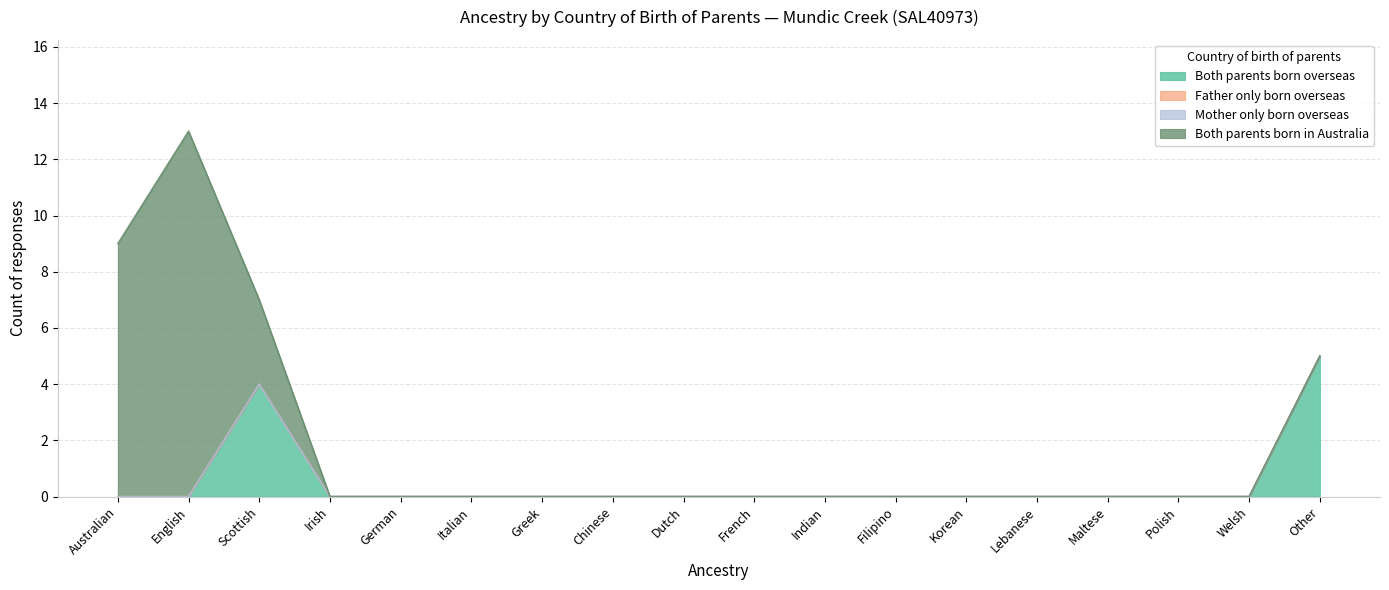

True or false: Mother only born overseas and Both parents born in Australia cross at least once.

False